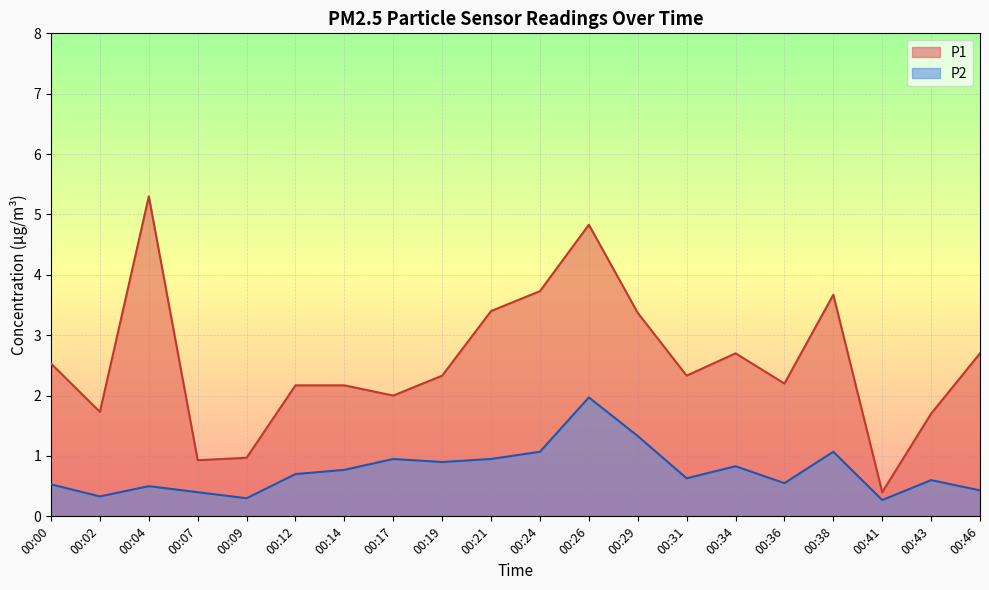

What is the difference between the second highest and second lowest values in the P1 series?

3.9